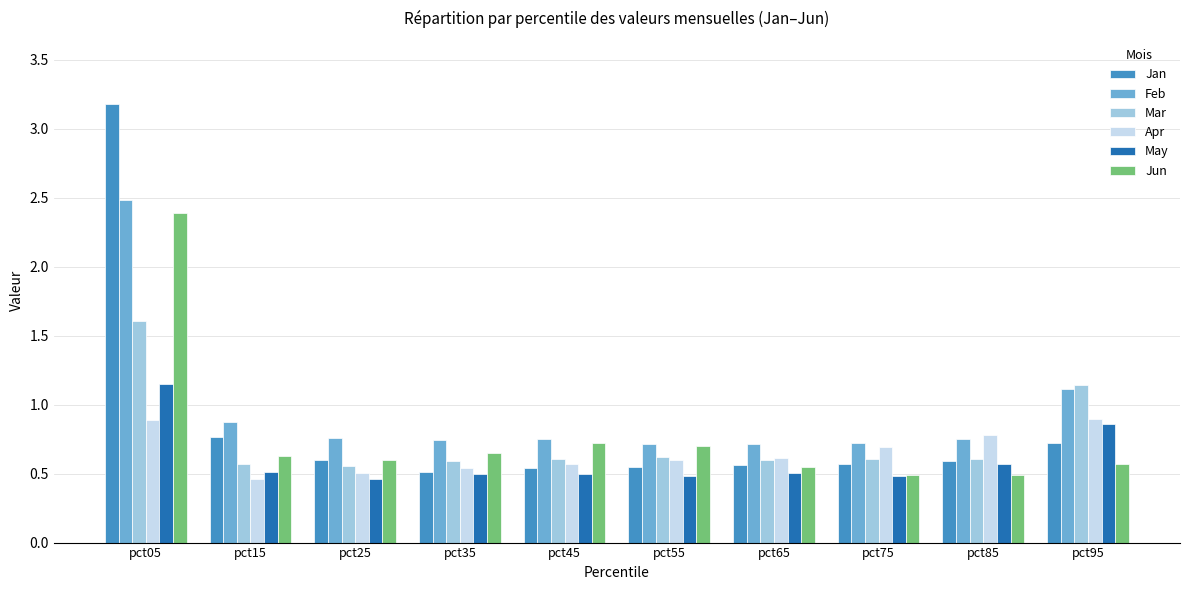

What is the maximum value shown in the chart?

3.2